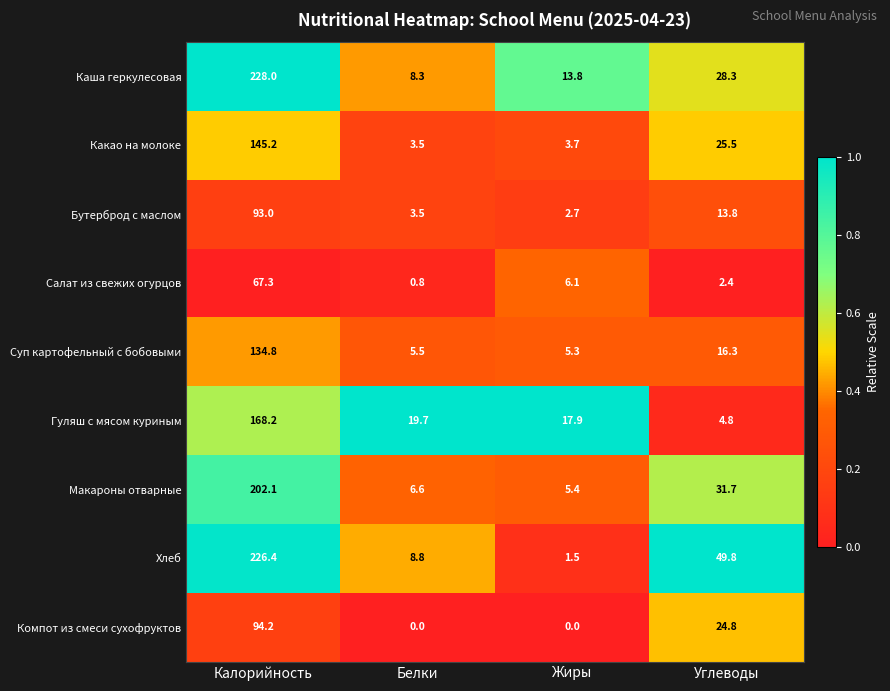

How many distinct data groups are displayed?

9